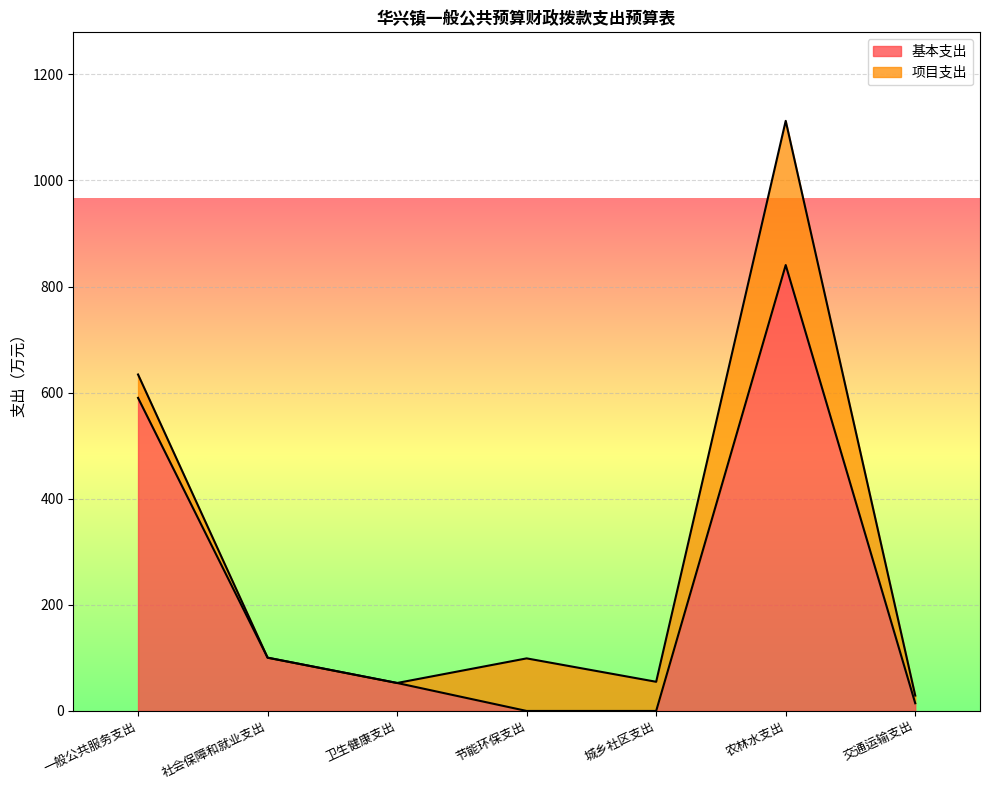

Rank the categories by value from highest to lowest.

农林水支出, 一般公共服务支出, 社会保障和就业支出, 卫生健康支出, 交通运输支出, 节能环保支出, 城乡社区支出